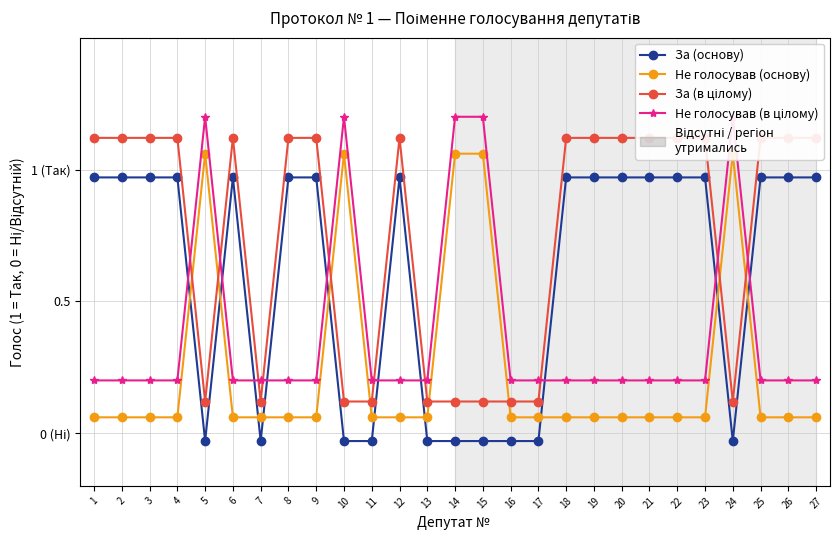

Count the Не голосував (в цілому) values in the range 0 to 1.

22